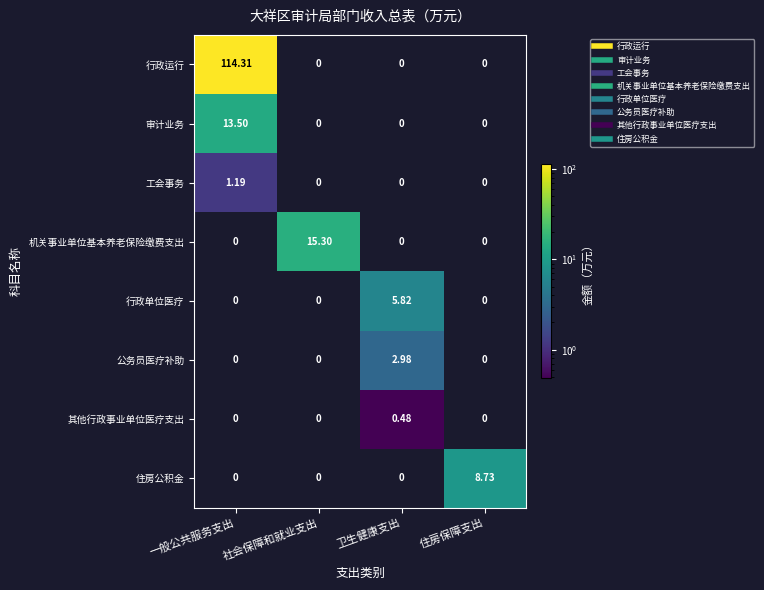

Which category has the highest value in the 行政运行 series?

一般公共服务支出